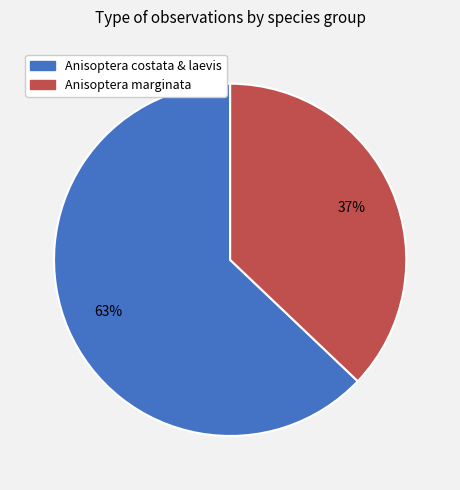

To the nearest percent, what is the average slice percentage?

50%